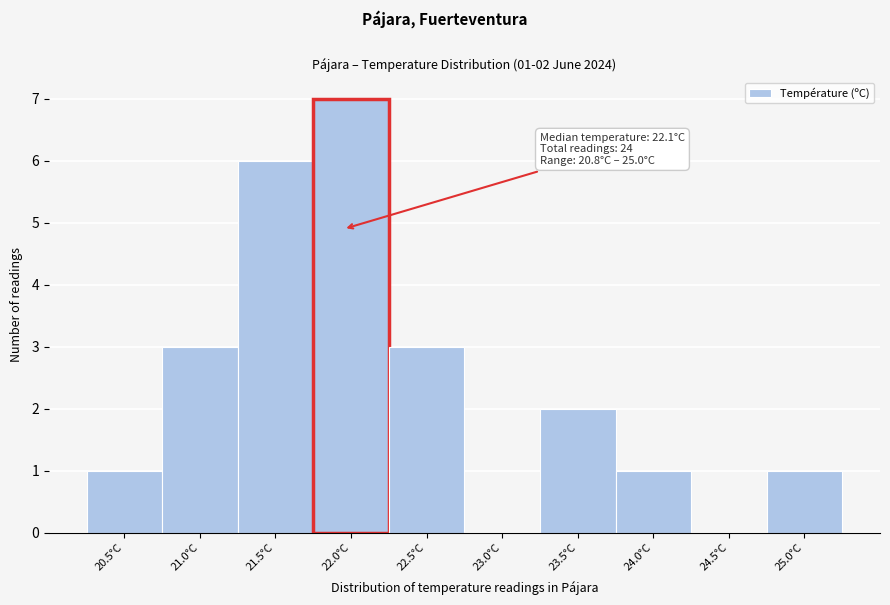

Reading left to right, list all the values displayed in this chart.

20.5°C=1	21.0°C=3	21.5°C=6	22.0°C=7	22.5°C=3	23.0°C=0	23.5°C=2	24.0°C=1	24.5°C=0	25.0°C=1